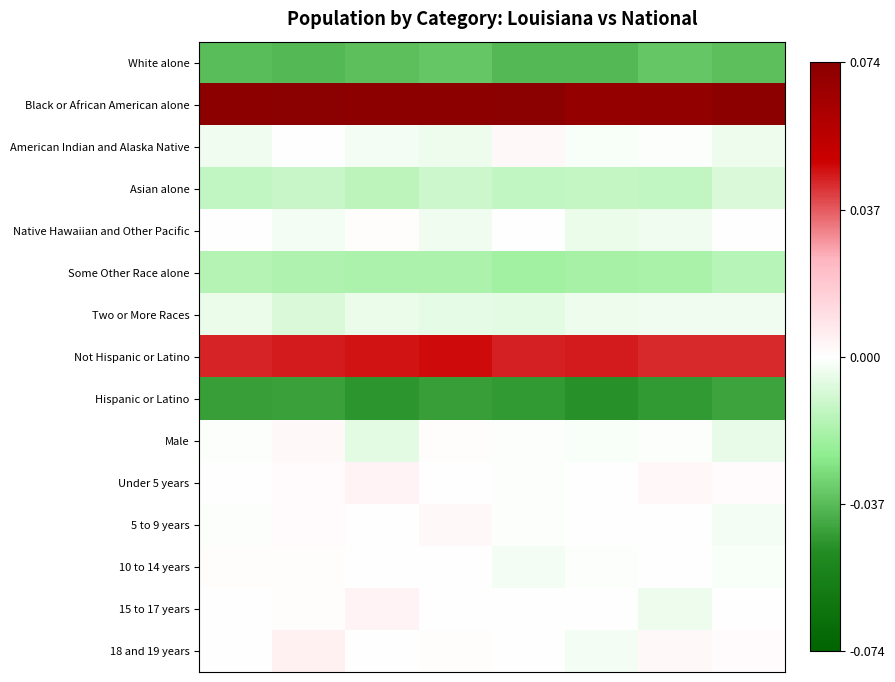

How many distinct data groups are displayed?

15